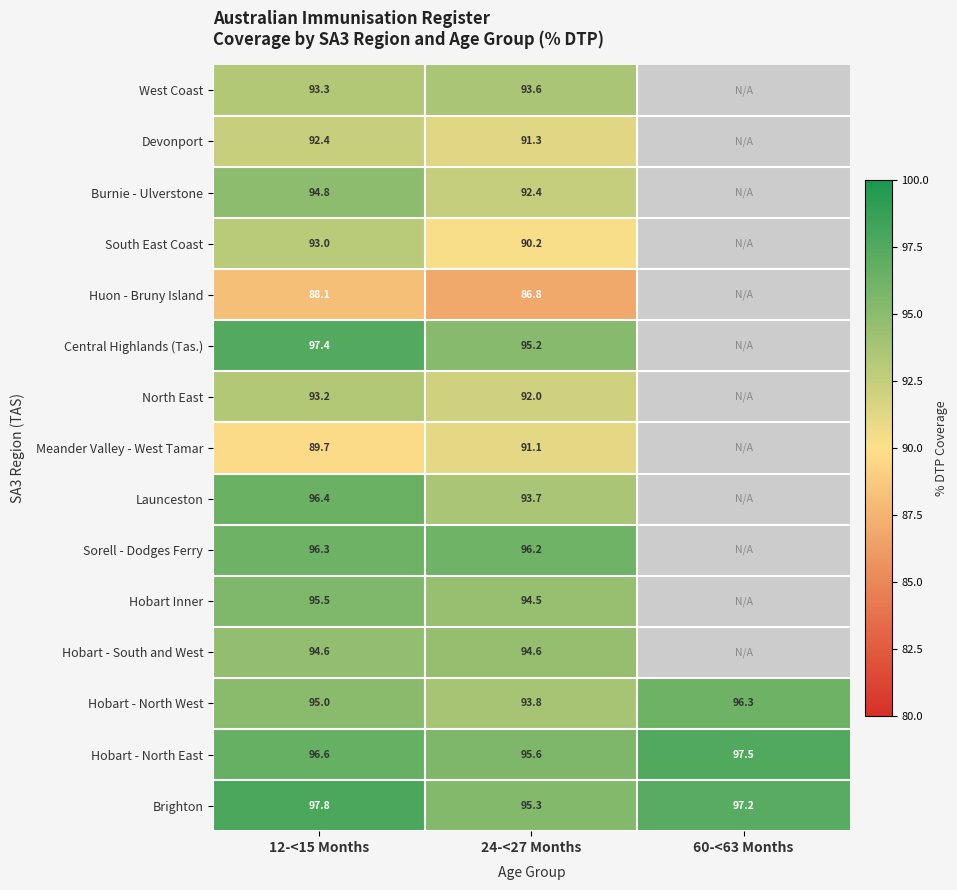

Rank the series at 12-<15 Months from lowest to highest value.

Huon - Bruny Island, Meander Valley - West Tamar, Devonport, South East Coast, North East, West Coast, Hobart - South and West, Burnie - Ulverstone, Hobart - North West, Hobart Inner, Sorell - Dodges Ferry, Launceston, Hobart - North East, Central Highlands (Tas.), Brighton